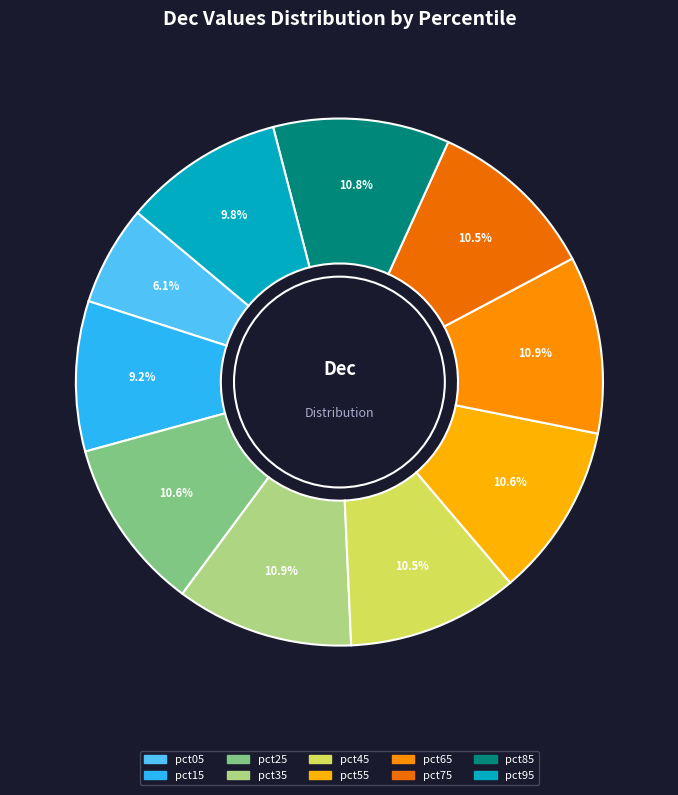

To the nearest percent, what percentage of the pie is pct65?

11%